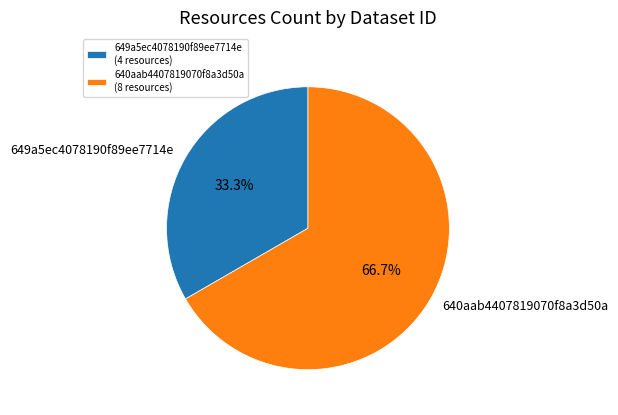

Between 649a5ec4078190f89ee7714e and 640aab4407819070f8a3d50a, which is larger?

640aab4407819070f8a3d50a